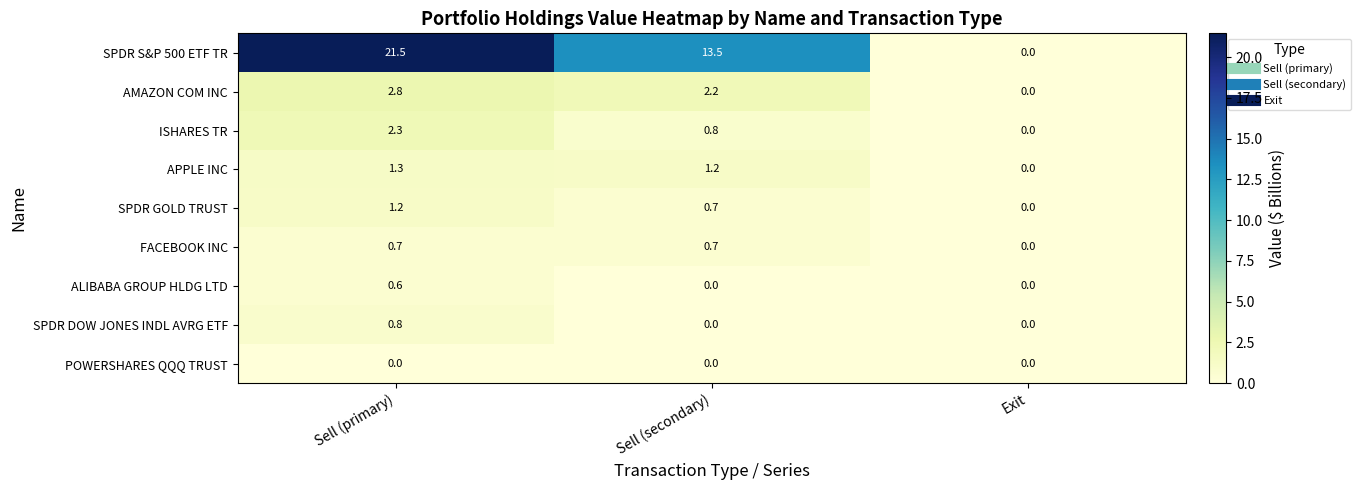

At how many categories does at least one series exceed 15?

1